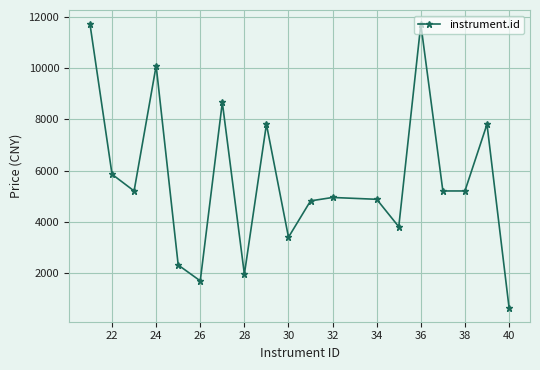

What is the maximum value shown in the chart?

11713.0